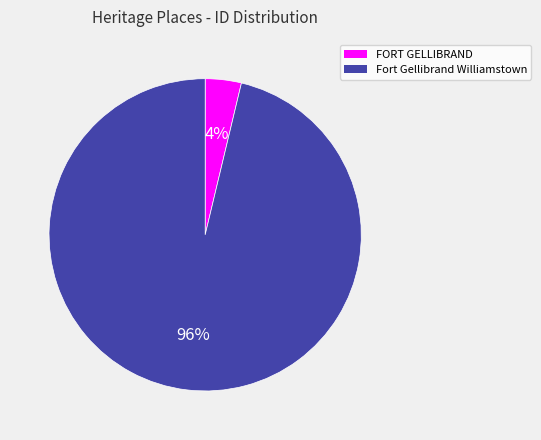

True or false: FORT GELLIBRAND accounts for 4% of the total.

True